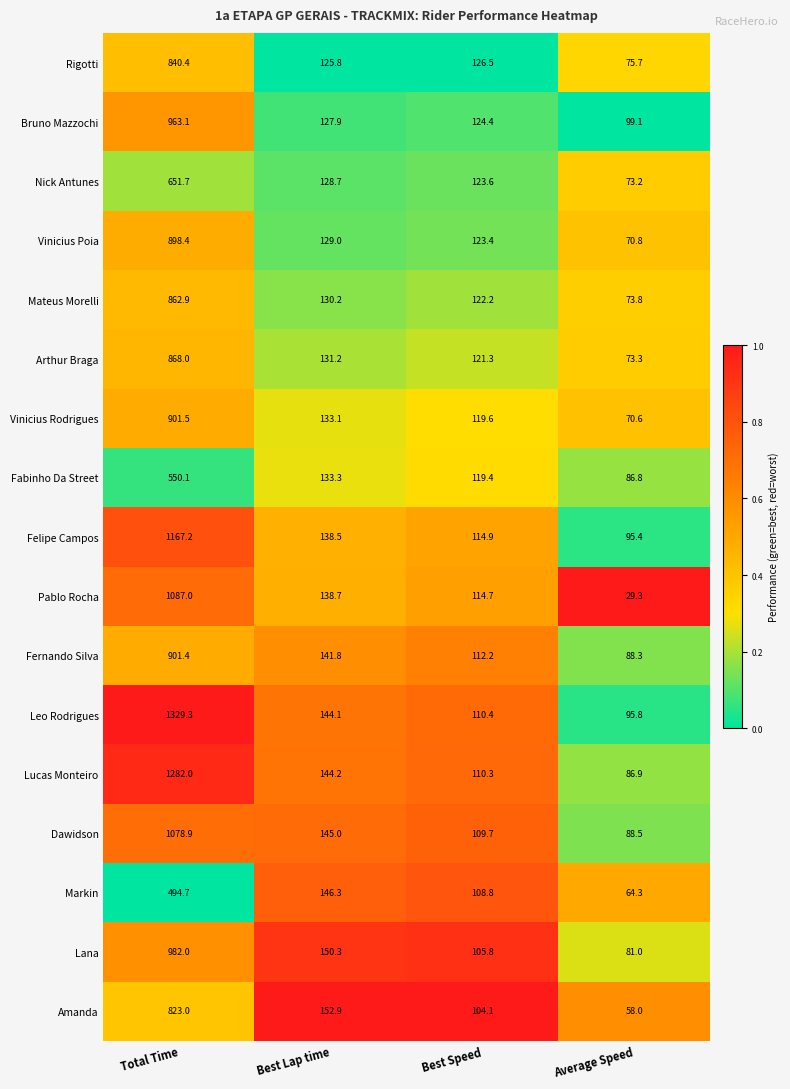

What is the lowest value of the Vinicius Rodrigues series?

70.6